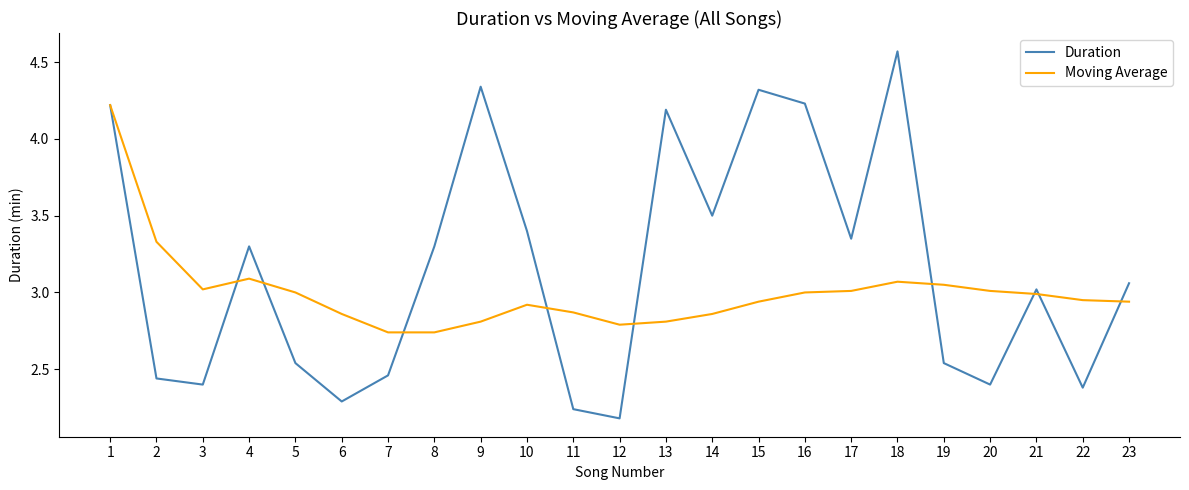

What is the approximate value of Duration at 14?

3.5